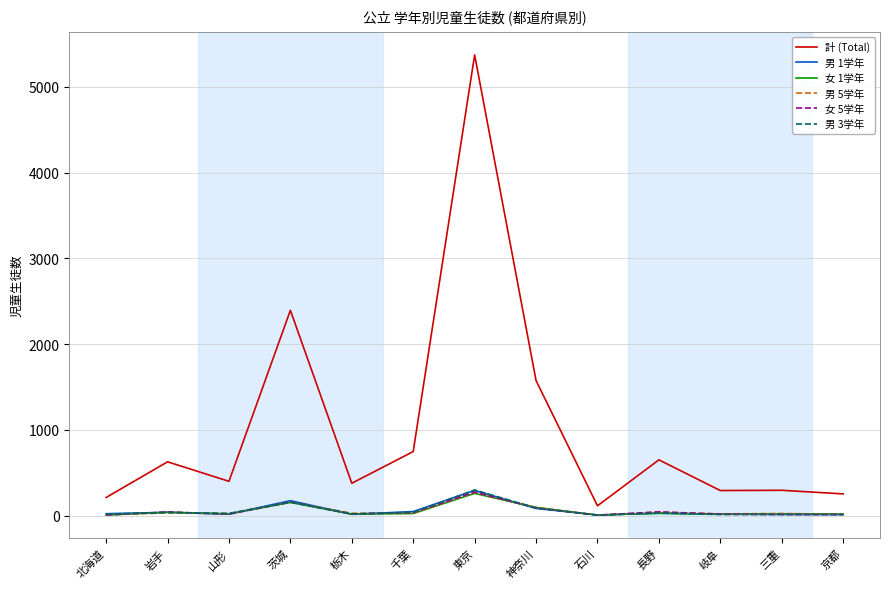

What is the difference between the highest and lowest values at 茨城?

2241